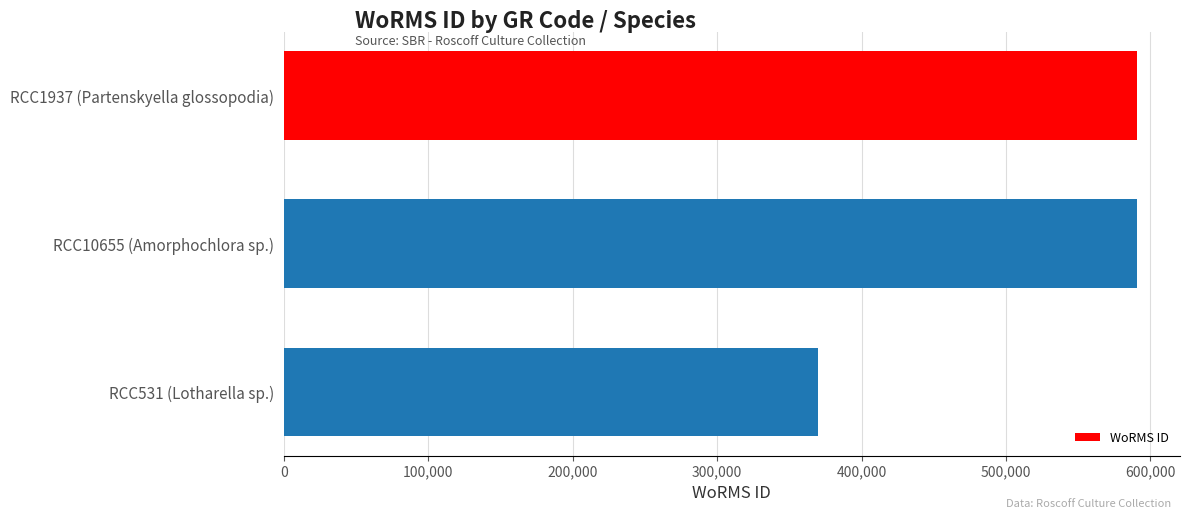

Are the bars horizontal?

Yes